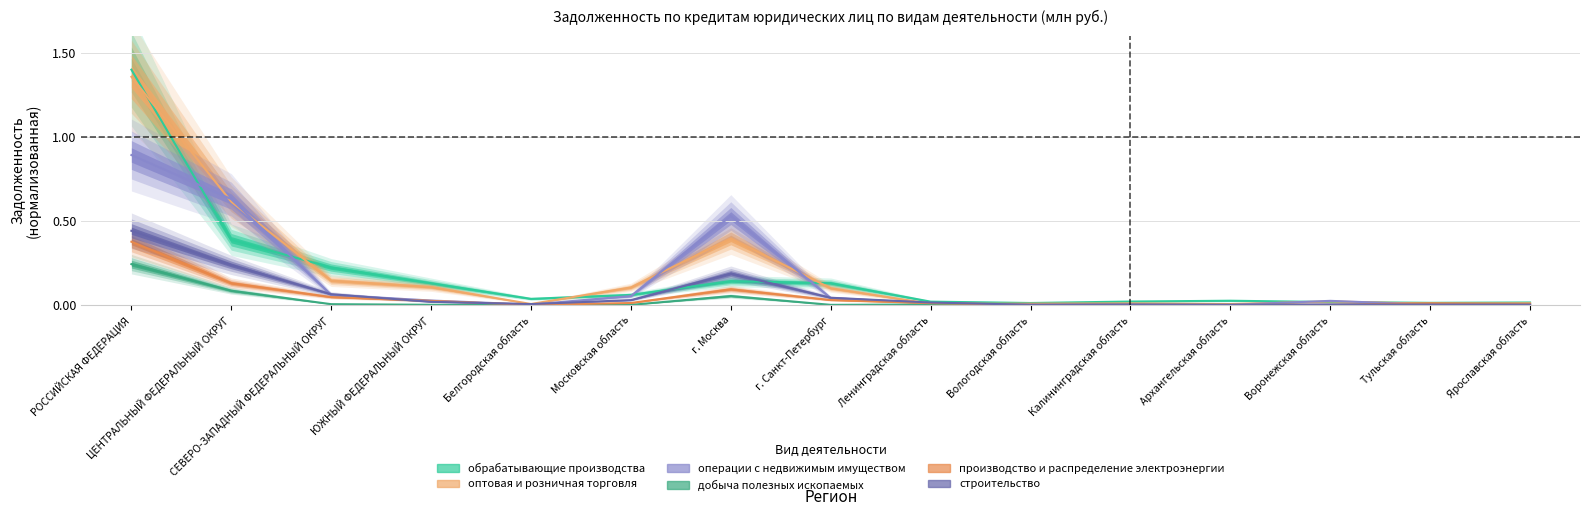

The добыча полезных ископаемых series shows 0.0 at Ленинградская область. True or false?

True